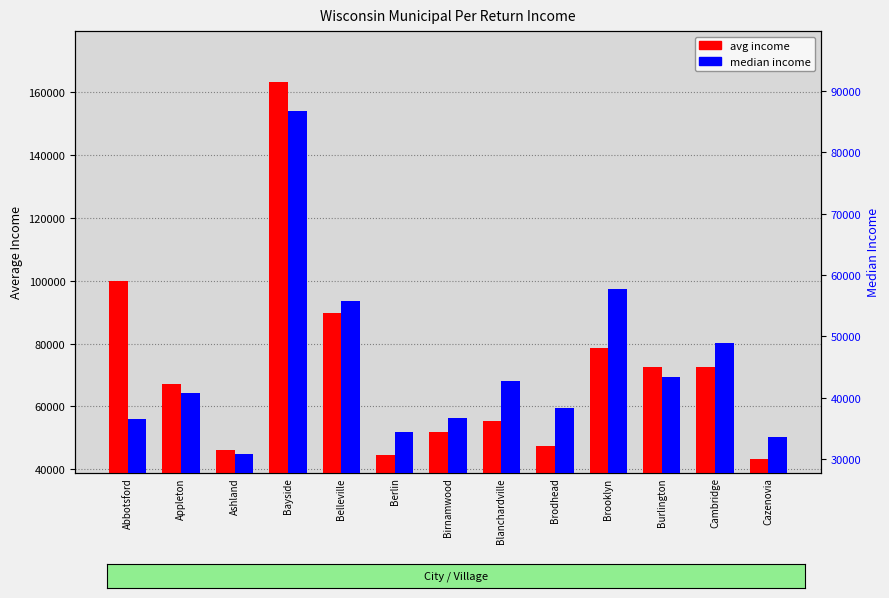

Reading left to right, transcribe all the data shown in this chart.

avg income: Abbotsford=99896.6	Appleton=67057.1	Ashland=46120.6	Bayside=163035.1	Belleville=89746.1	Berlin=44500.7	Birnamwood=51973.5	Blanchardville=55441.6	Brodhead=47322.6	Brooklyn=78635.9	Burlington=72501.1	Cambridge=72638.9	Cazenovia=43295.1
median income: Abbotsford=36544.0	Appleton=40809.0	Ashland=30923.5	Bayside=86706.0	Belleville=55782.0	Berlin=34417.0	Birnamwood=36779.0	Blanchardville=42724.5	Brodhead=38397.0	Brooklyn=57650.0	Burlington=43402.5	Cambridge=48918.0	Cazenovia=33699.5